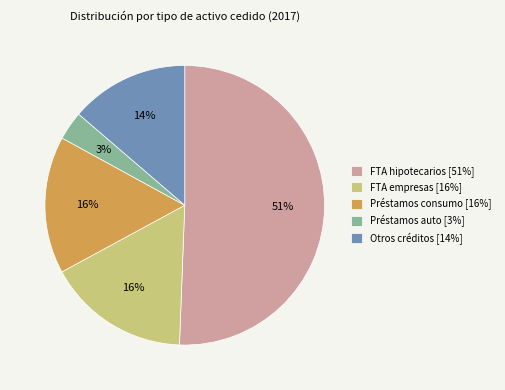

Between Préstamos consumo [16%] and FTA hipotecarios [51%], which is larger?

FTA hipotecarios [51%]